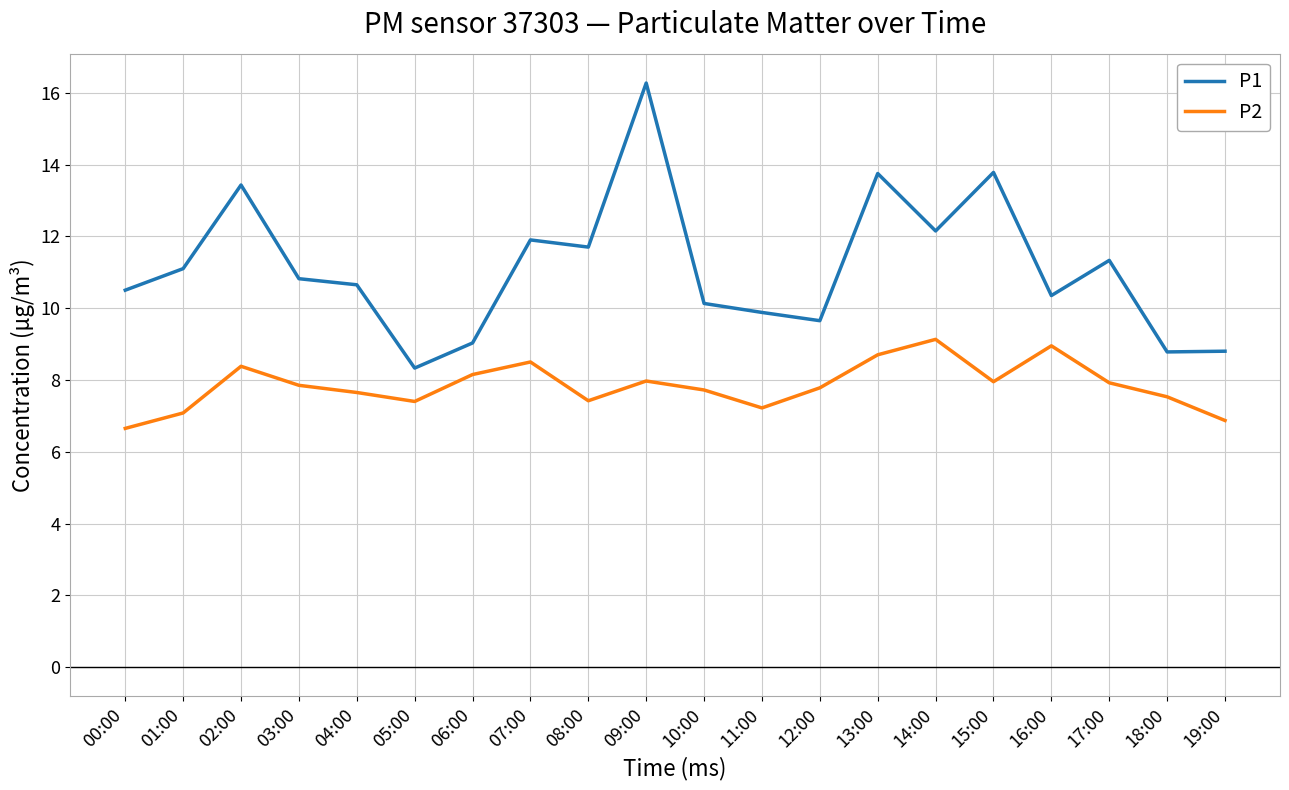

True or false: P1 has a value of 16.3 at 09:00.

True